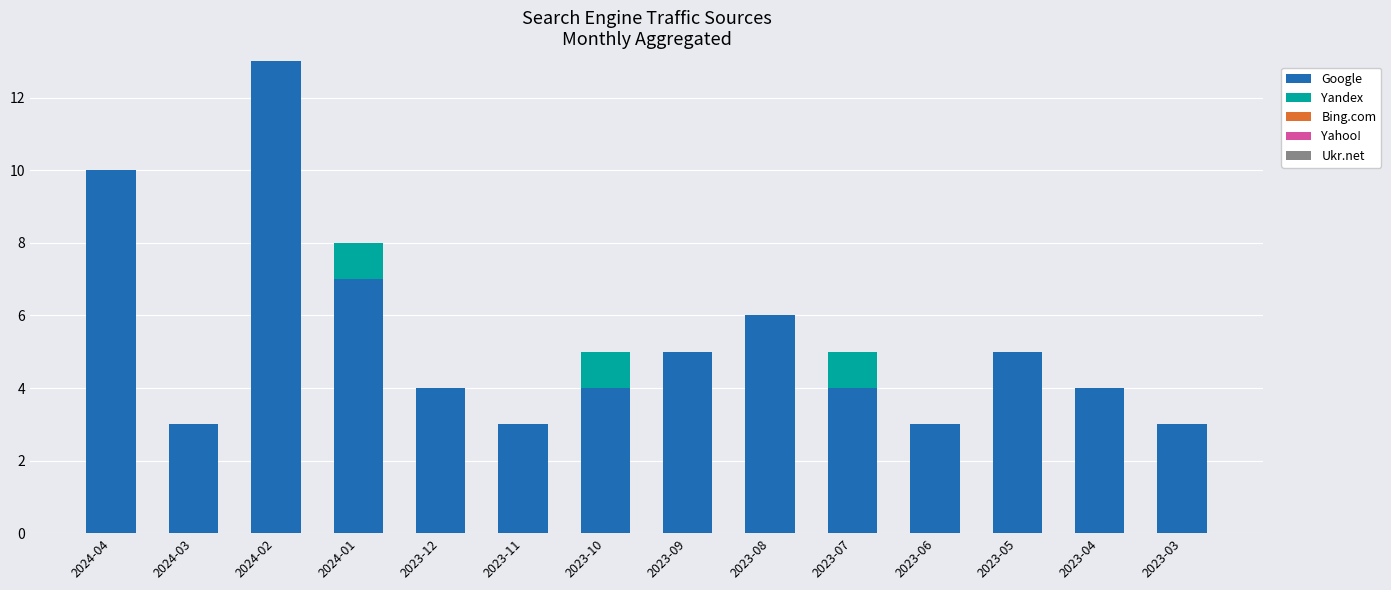

Are the bars horizontal?

No